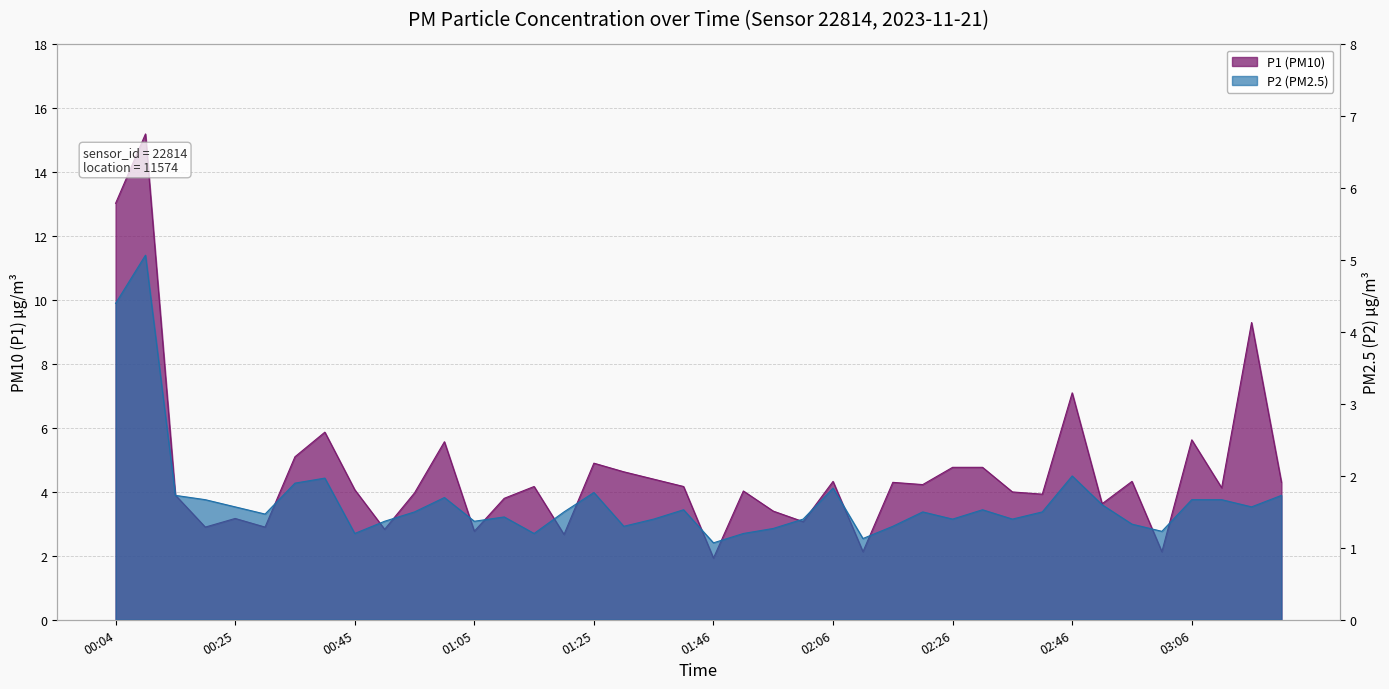

The value of P2 at 00:55 is 0.7. True or false?

False